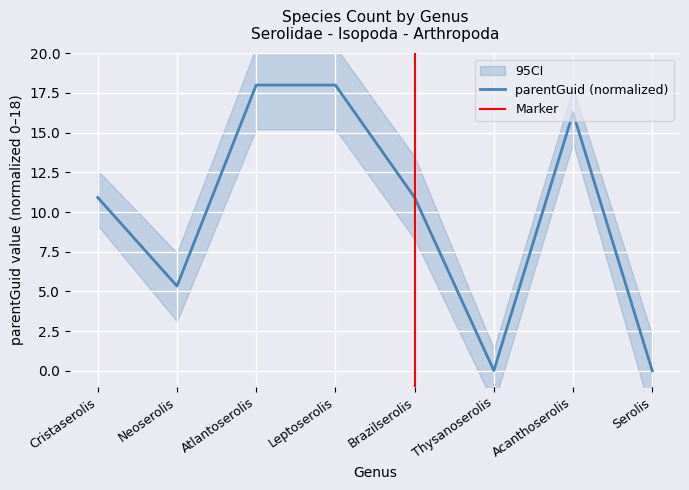

What position from the left is Neoserolis?

2